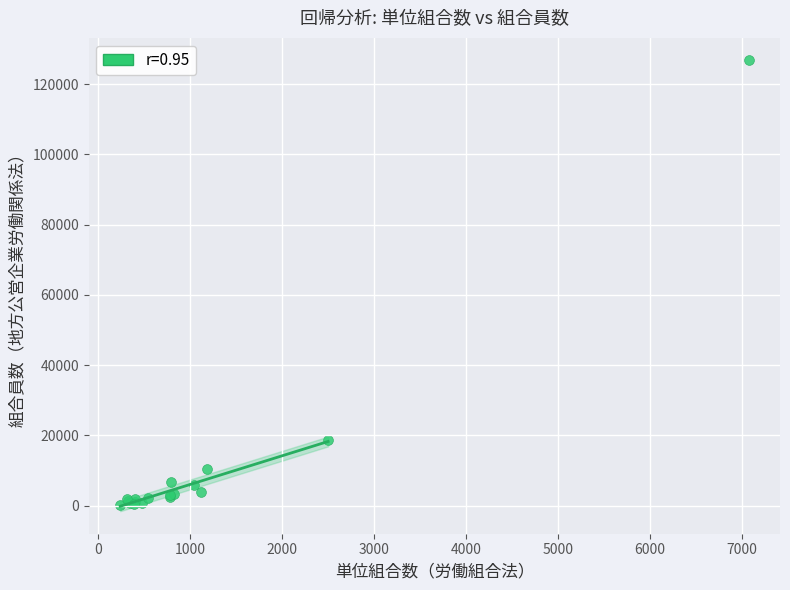

What Y value in the scatter plot is closest to 63483?

18835